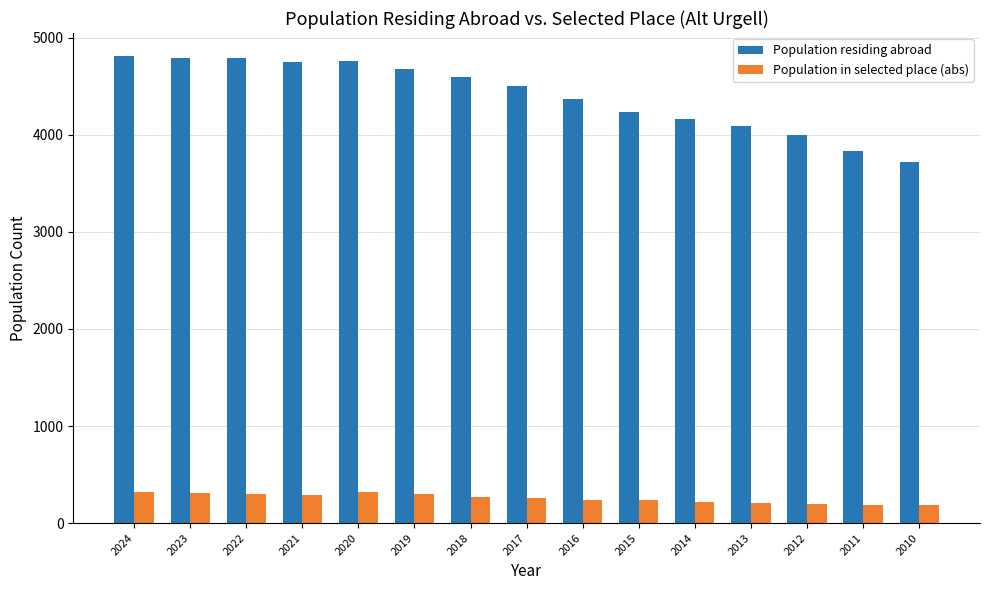

At which label does Population in selected place (abs) first exceed 259?

2024